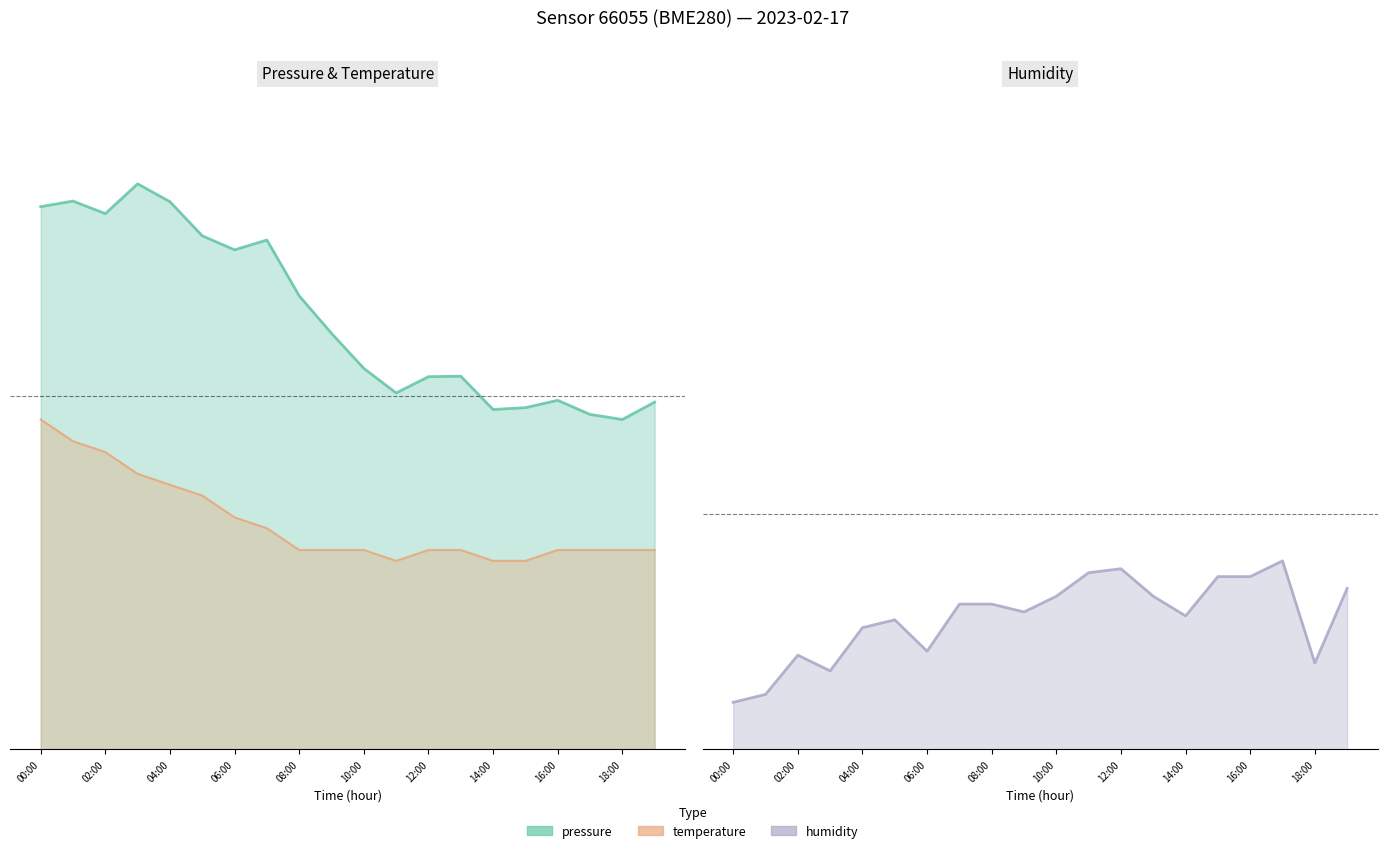

What is the difference between the second highest and minimum values in the pressure series?

0.5